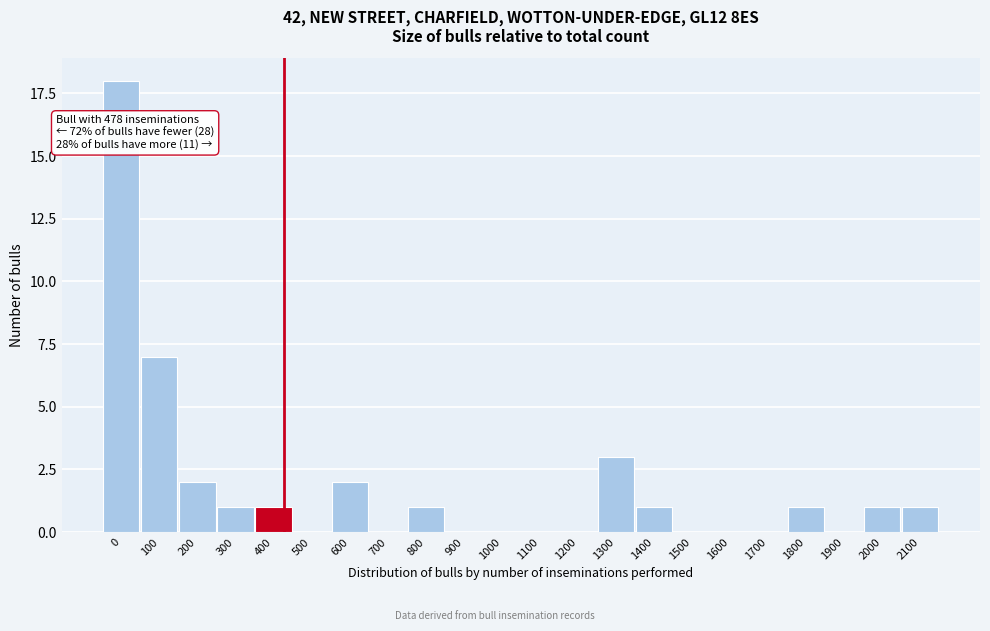

Reading left to right, list all the values displayed in this chart.

0=18	100=7	200=2	300=1	400=1	500=0	600=2	700=0	800=1	900=0	1000=0	1100=0	1200=0	1300=3	1400=1	1500=0	1600=0	1700=0	1800=1	1900=0	2000=1	2100=1